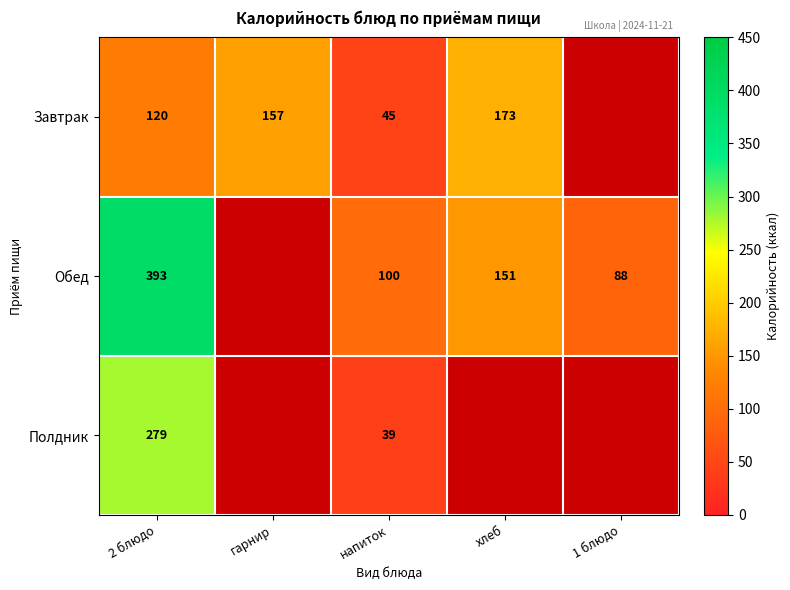

How many series are shown in this chart?

3